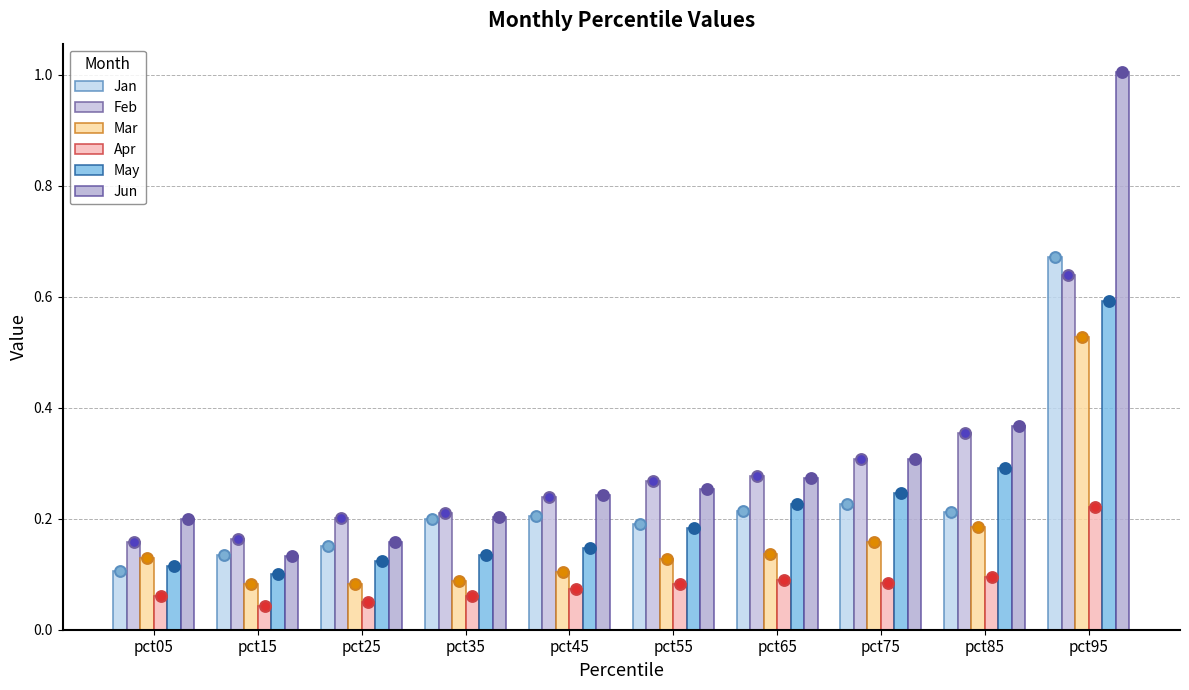

What is the total value across all series at pct85?

1.5